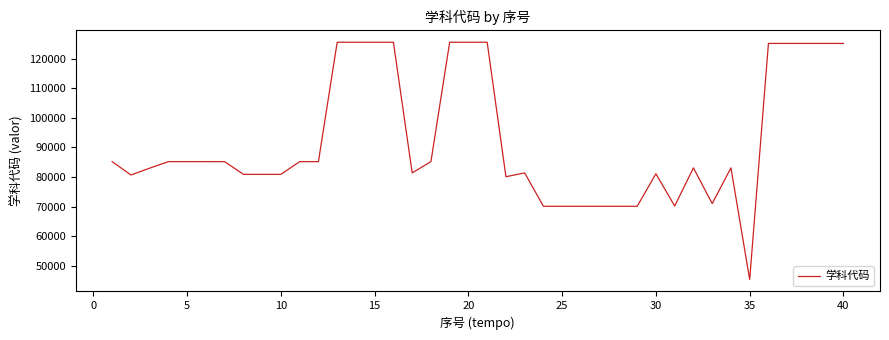

What is the smallest value displayed?

45300